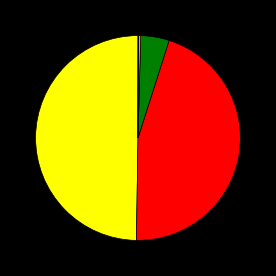

How many slices are in this pie chart?

5